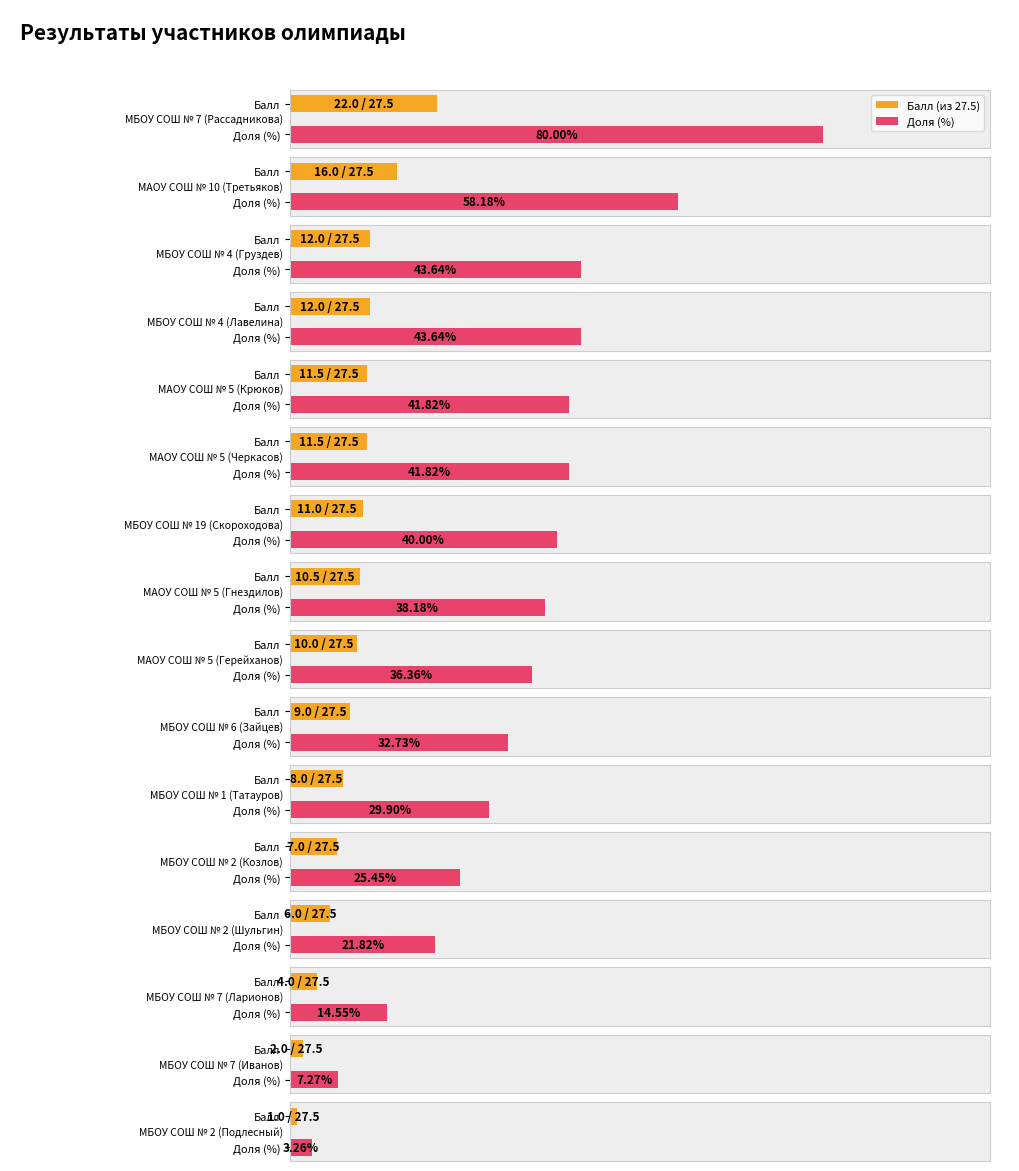

How many groups of bars are there?

16